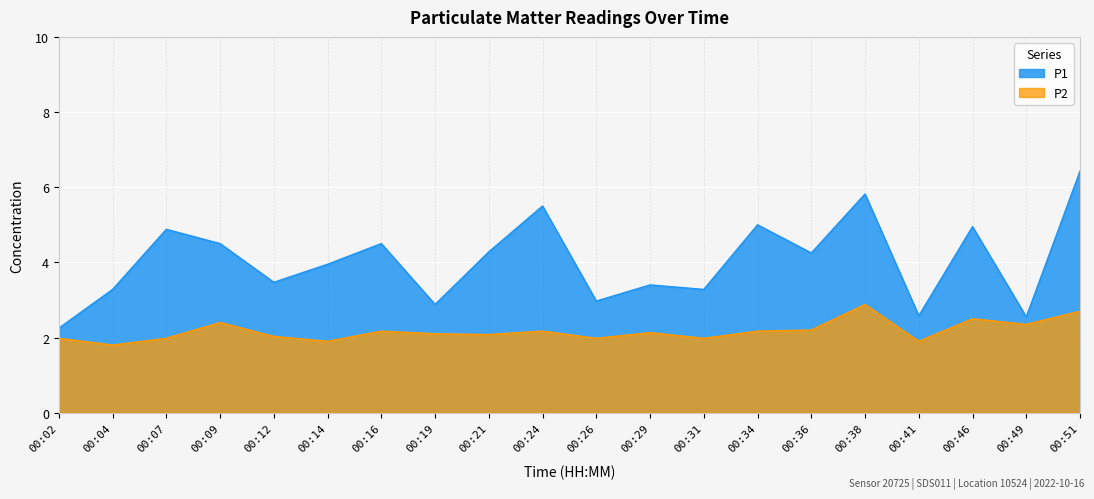

What is the sum of the P2 values at 00:19 and 00:07?

4.1